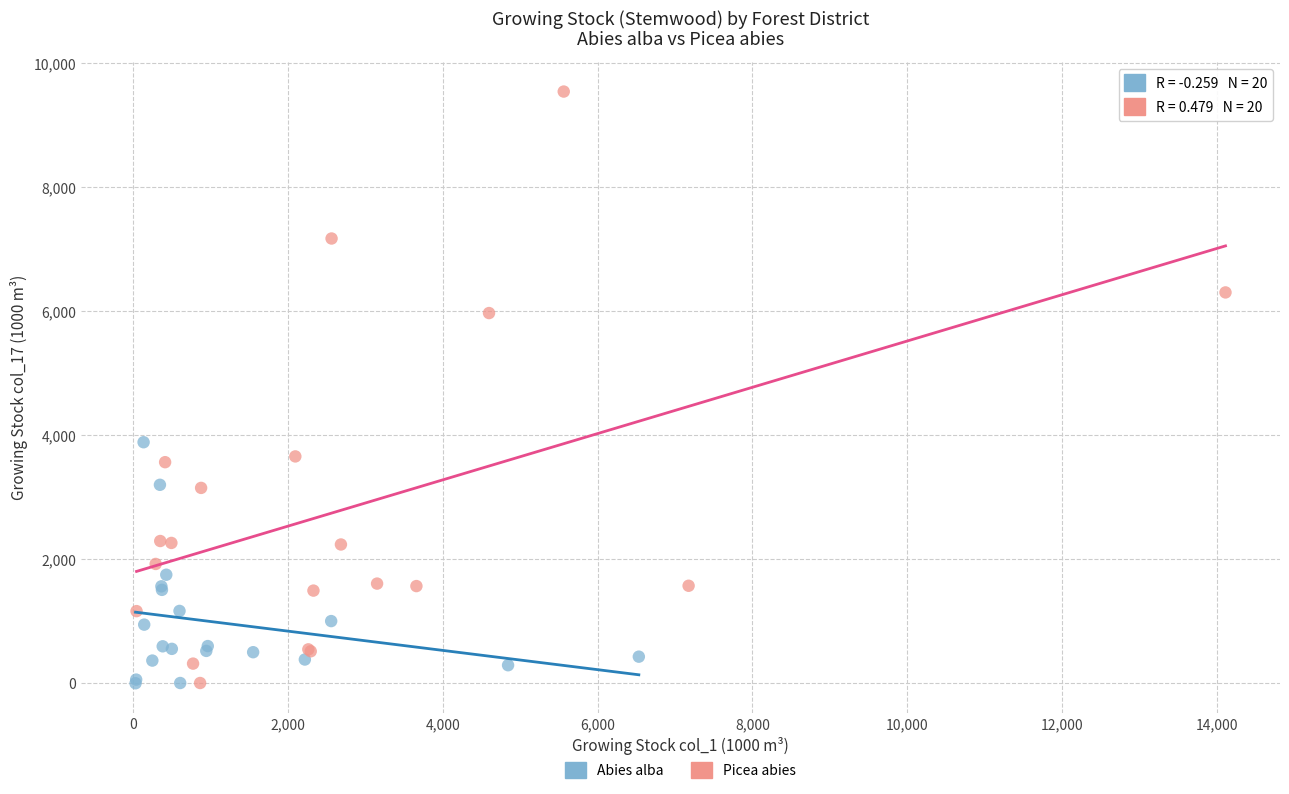

Which series has the widest spread of Y values?

Picea abies